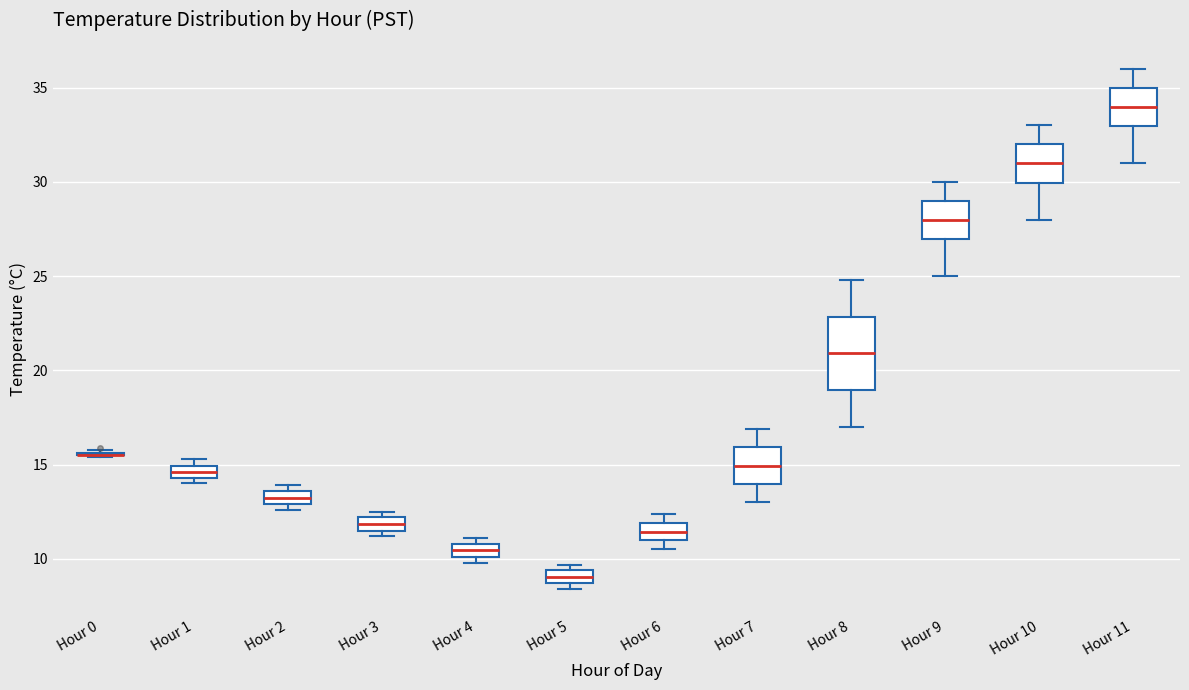

Where does the upper whisker of the box for Hour 10 end on the y-axis? The values are not printed on the chart, so give them approximately, as read against the axis.

33.0